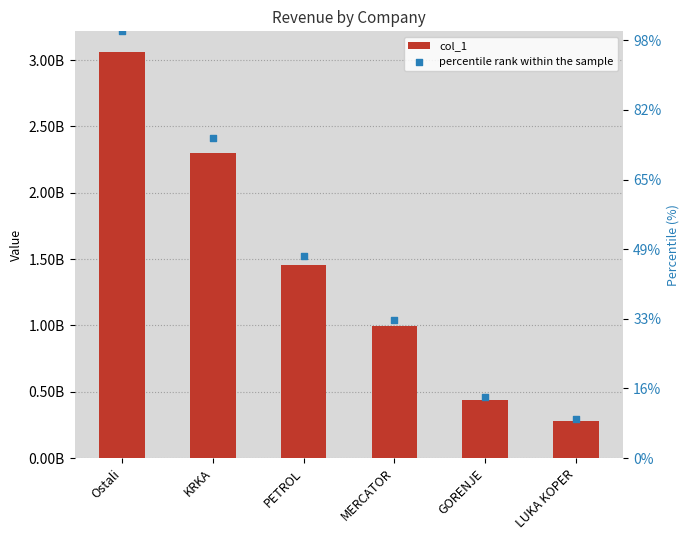

At how many categories does at least one series exceed 911974044?

4